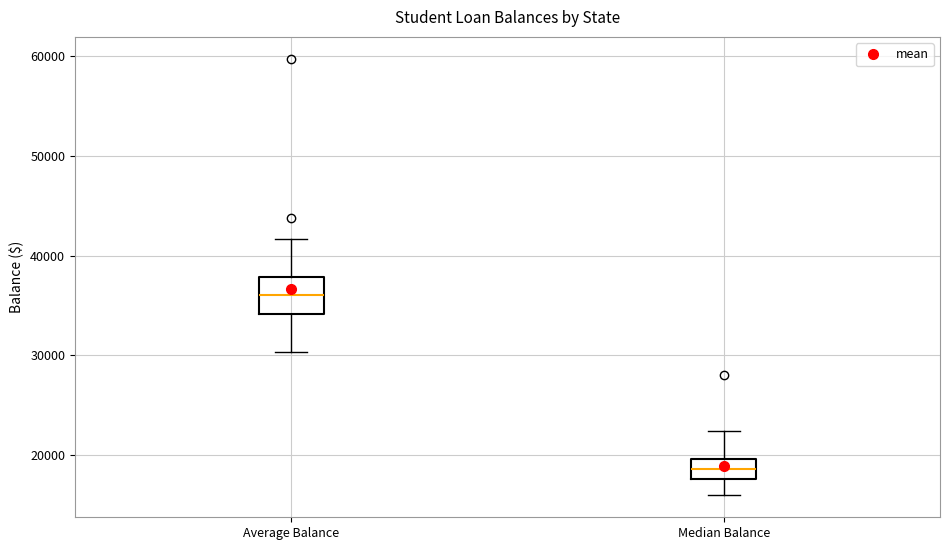

Reading left to right, read every box against the y-axis: the position of its median line, the range the box covers, and the ends of its whiskers. The values are not printed on the chart, so give them approximately, as read against the axis.

Average Balance: median 36000, box 34000 to 38000, whiskers 30000 to 42000
Median Balance: median 19000, box 18000 to 20000, whiskers 16000 to 22000